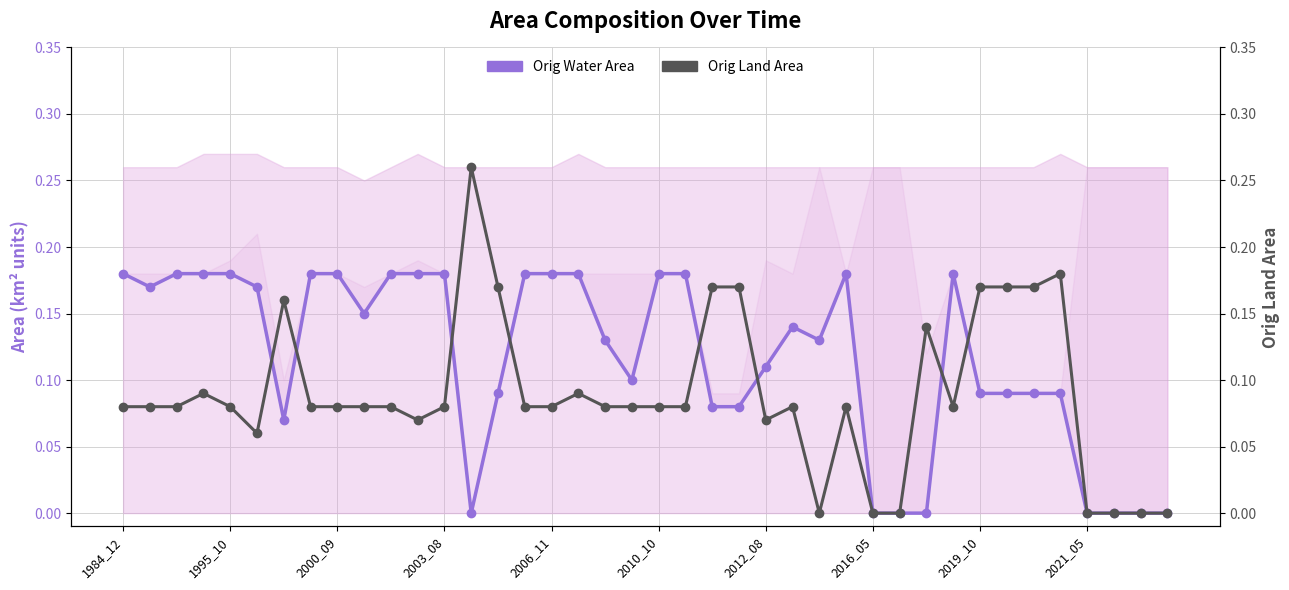

Between 2003_08 and 30, which series saw the biggest shift?

Orig Water Area